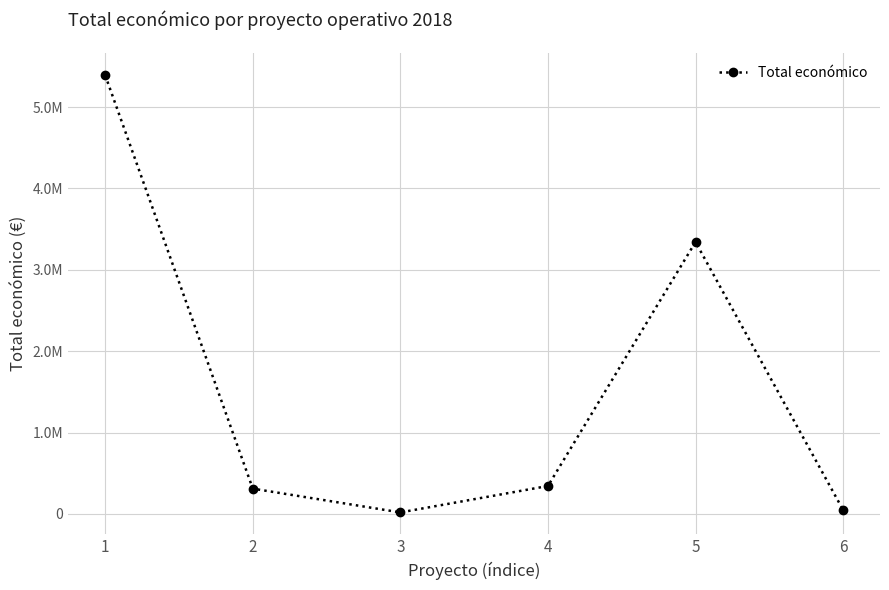

What value does the data have at 1, to the nearest 100?

5390600